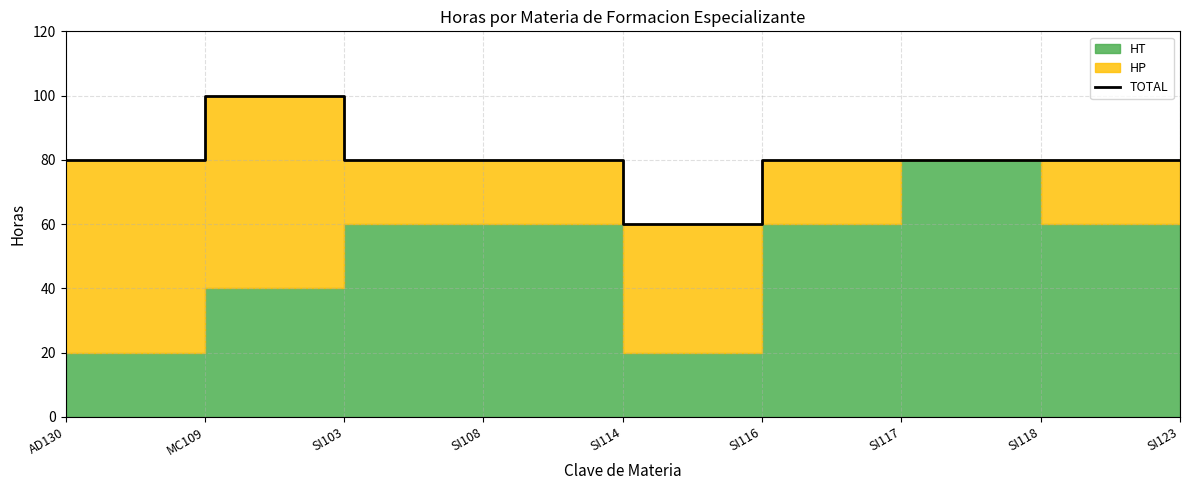

Reading left to right, what are all the values shown in this chart?

80	100	80	80	60	80	80	80	80